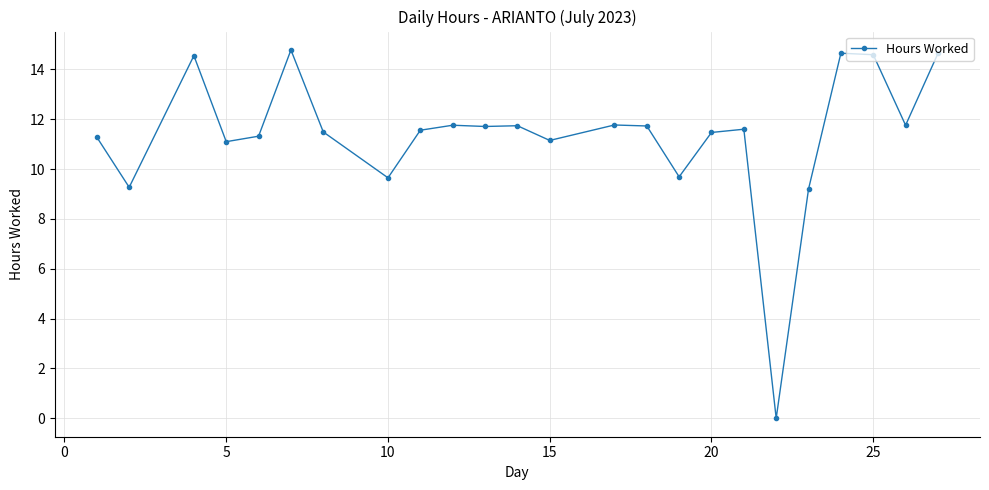

What is the sum of all values?

272.5